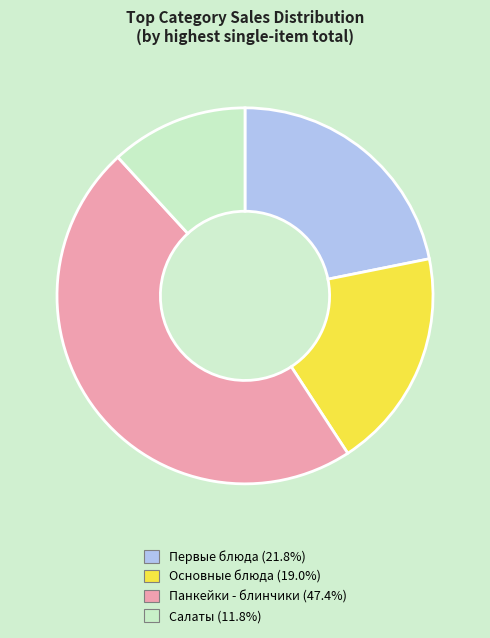

Between Салаты and Панкейки - блинчики, which is larger?

Панкейки - блинчики